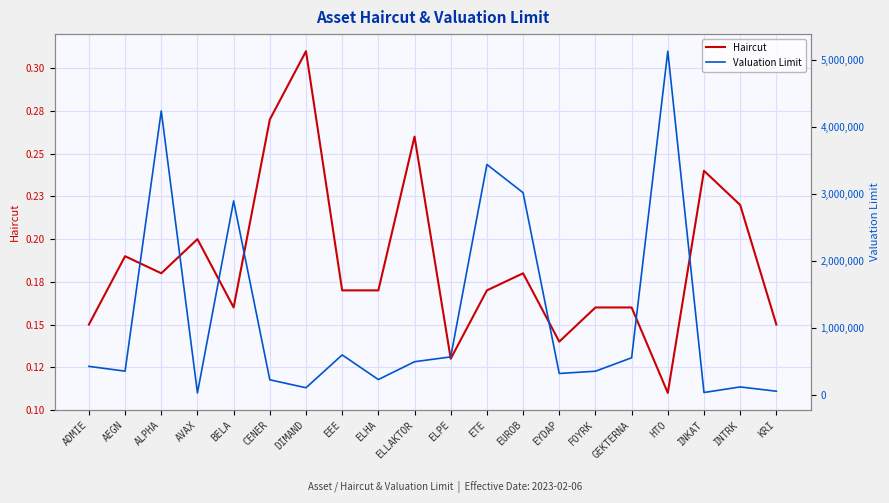

Where is the first local minimum for Haircut?

ALPHA